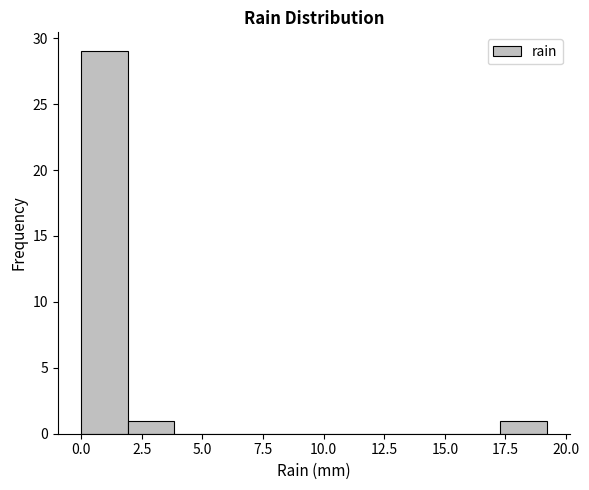

Around what value on the x-axis is the tallest bar? Give the approximate position of its centre, as read against the axis.

1.0